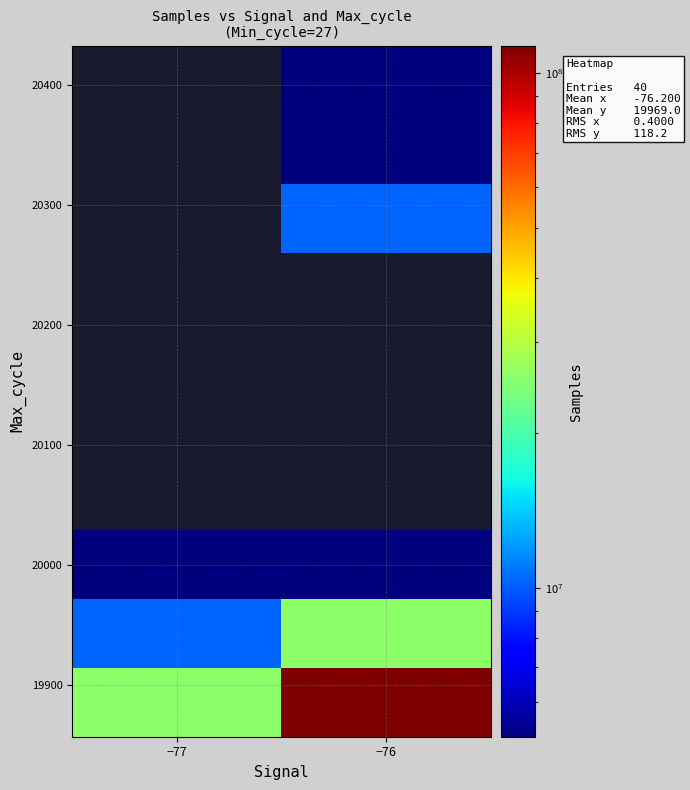

Which has a higher value, −76 or −77?

−76